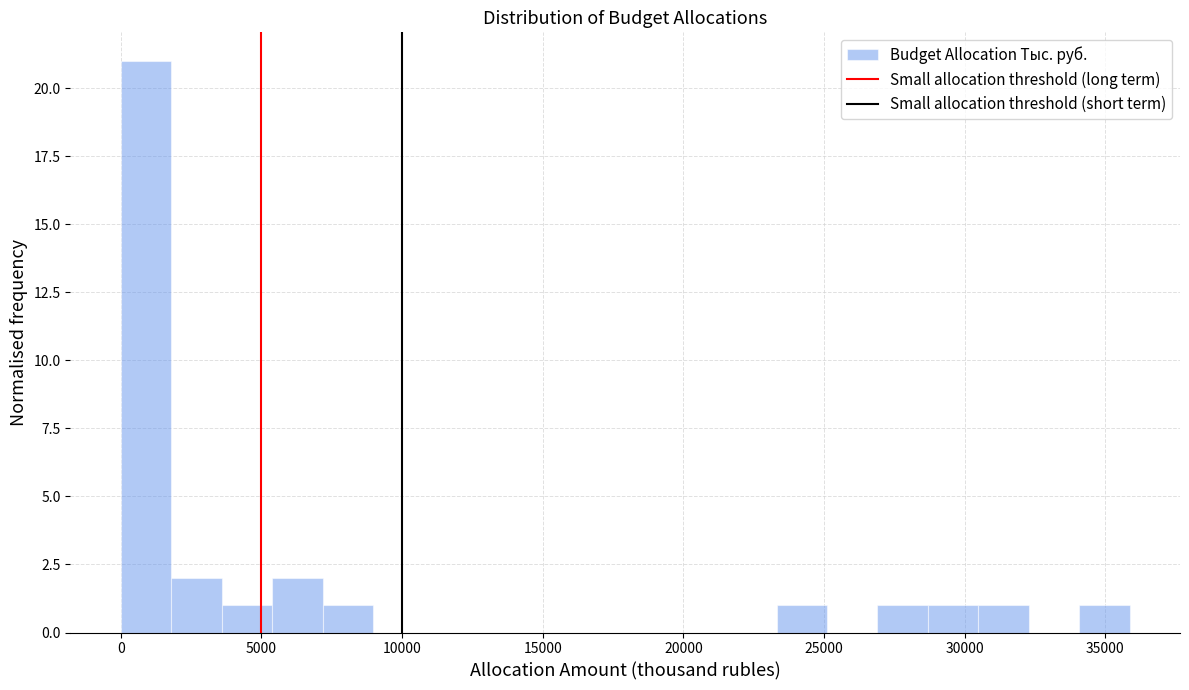

Around what value on the x-axis is the tallest bar? Give the approximate position of its centre, as read against the axis.

1000